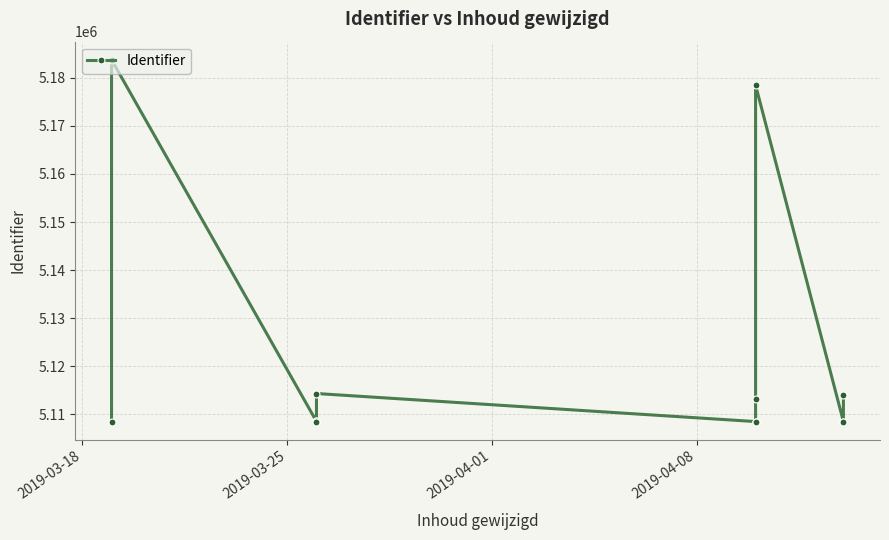

What is the minimum value shown in the chart?

5108468